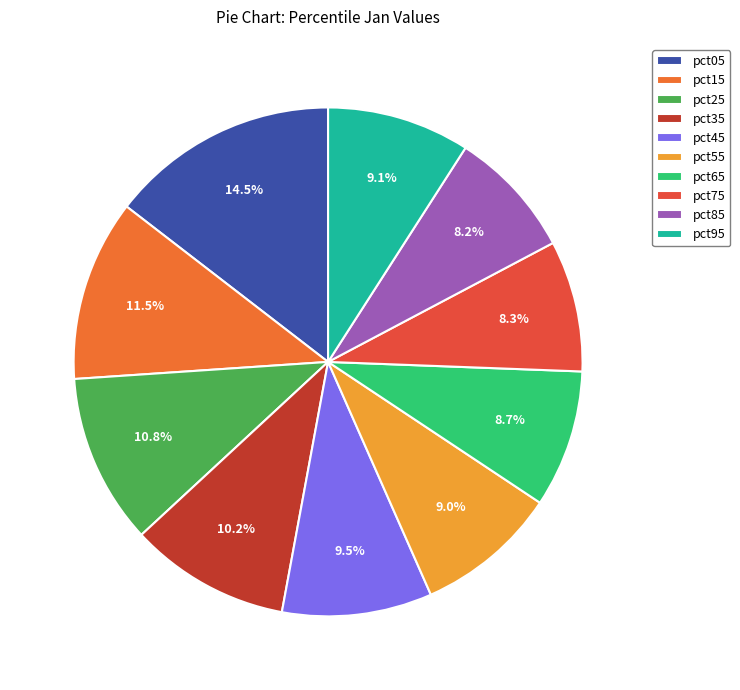

To the nearest percent, what is the average slice percentage?

10%